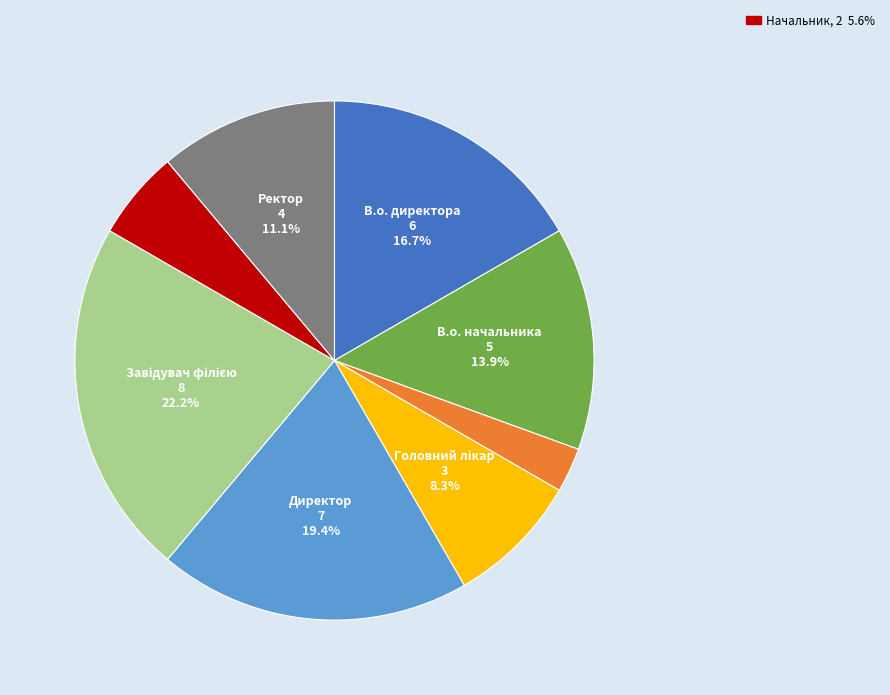

Is there a majority slice in this chart?

No